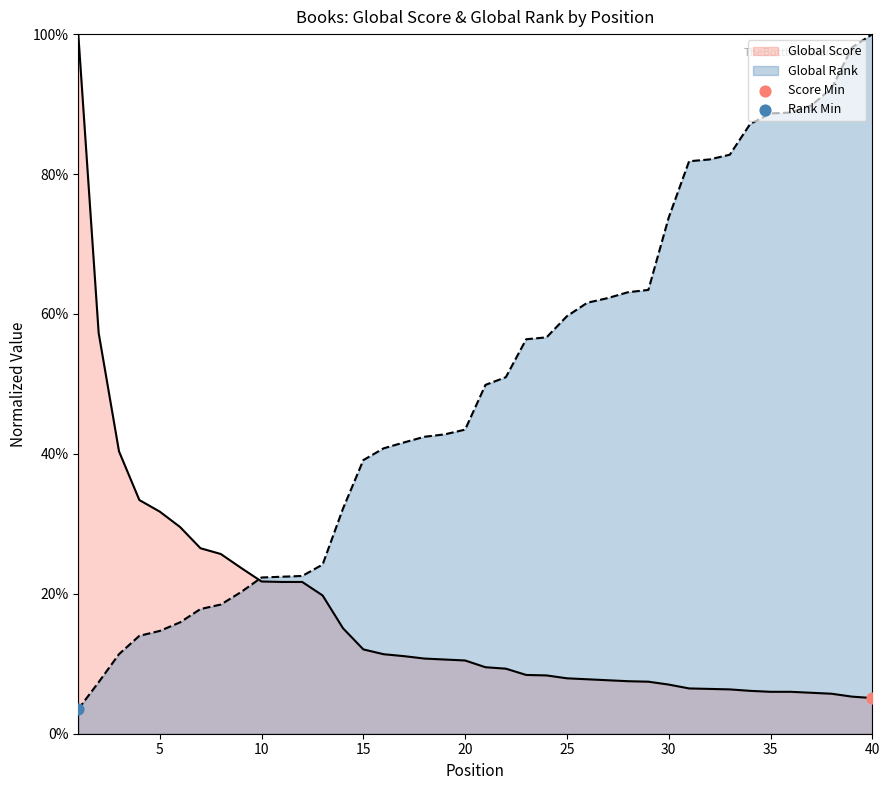

Which series reaches the minimum Y coordinate?

Global Rank